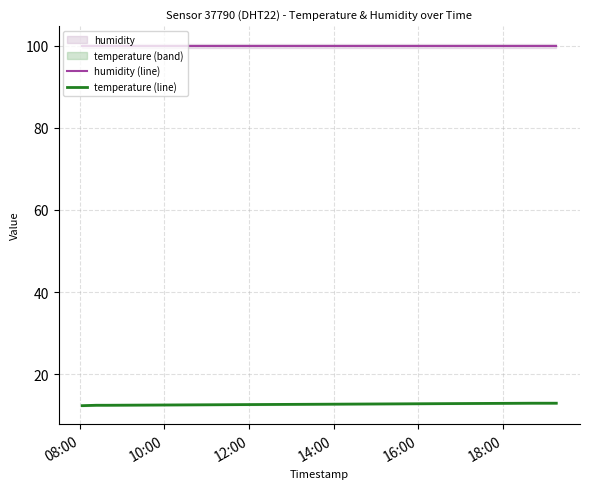

Count the number of data series in this chart.

2